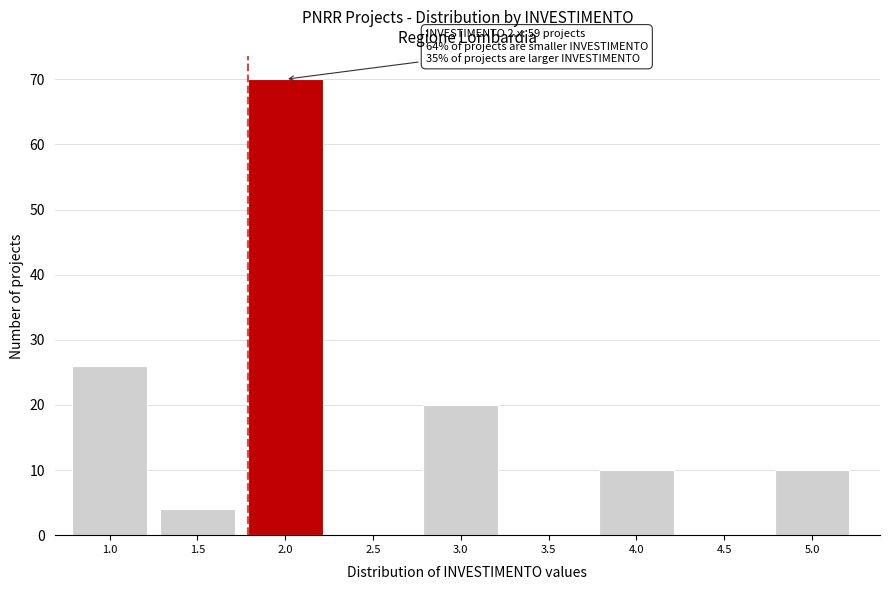

Reading left to right, list all the values displayed in this chart.

1.0=26	1.5=4	2.0=70	2.5=0	3.0=20	3.5=0	4.0=10	4.5=0	5.0=10